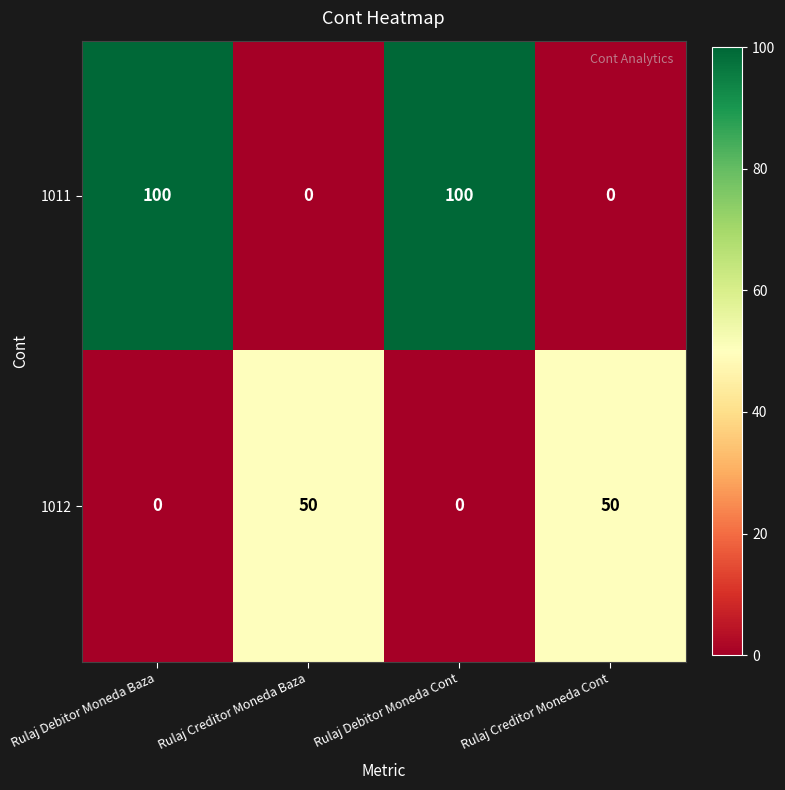

Reading left to right, transcribe all the data shown in this chart.

1011: 100	0	100	0
1012: 0	50	0	50